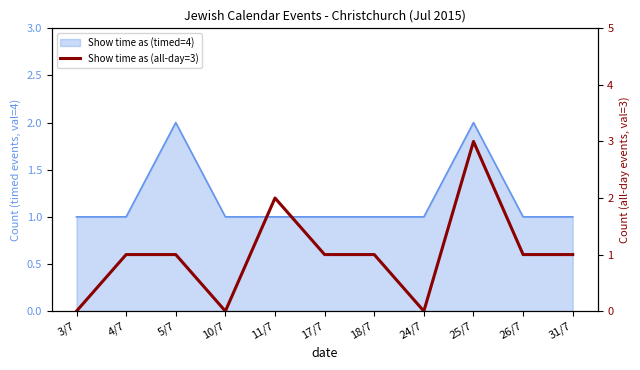

Is it true that the value at 5/7 is 1?

True